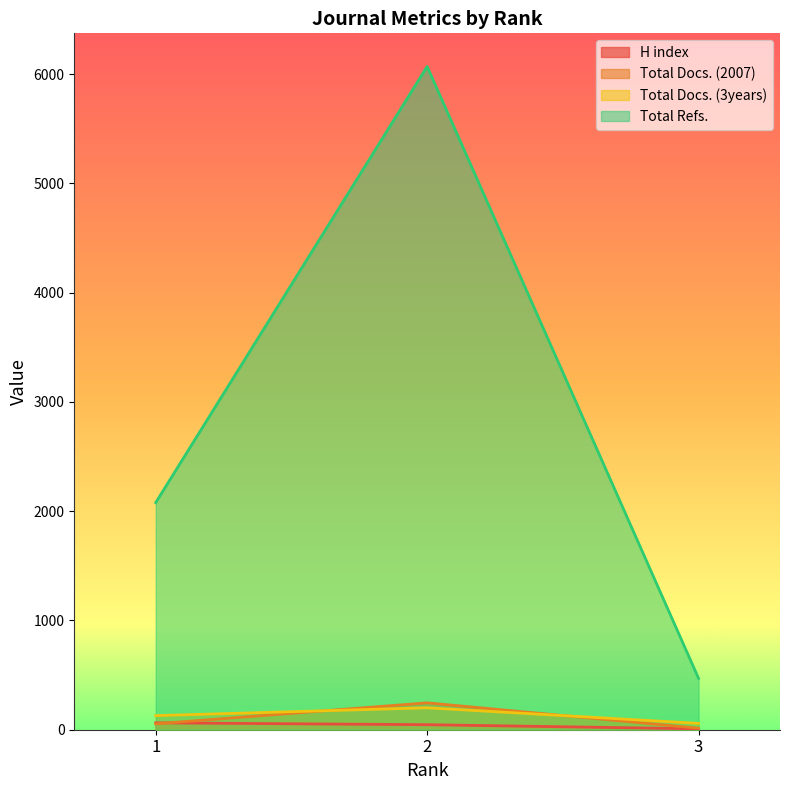

Which series has the largest total across all categories?

Total Refs.